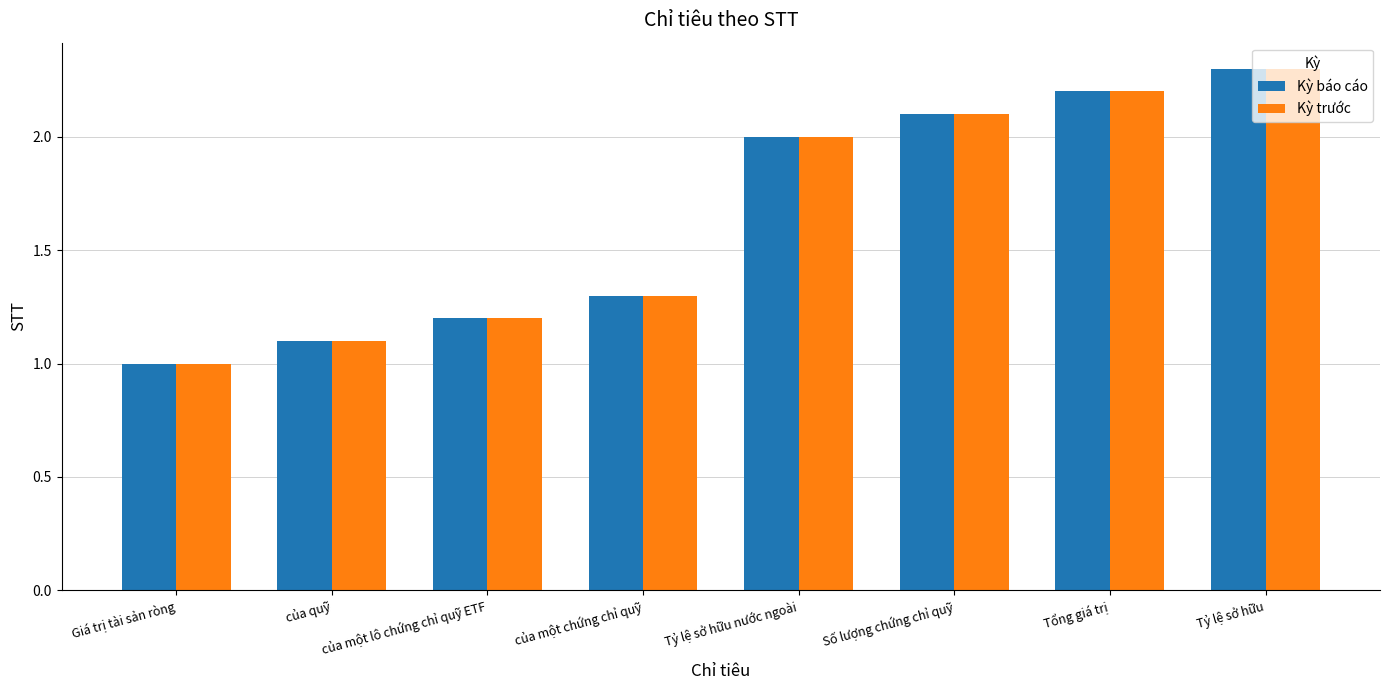

What is the difference between the maximum and minimum values in the Kỳ trước series?

1.3